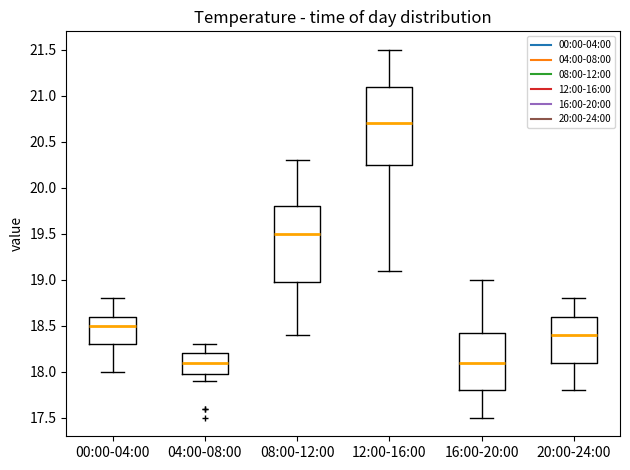

Reading left to right, read every box against the y-axis: the position of its median line, the range the box covers, and the ends of its whiskers. The values are not printed on the chart, so give them approximately, as read against the axis.

00:00-04:00: median 18.50, box 18.30 to 18.60, whiskers 18.00 to 18.80
04:00-08:00: median 18.10, box 18.00 to 18.20, whiskers 17.90 to 18.30
08:00-12:00: median 19.50, box 19.00 to 19.80, whiskers 18.40 to 20.30
12:00-16:00: median 20.70, box 20.25 to 21.10, whiskers 19.10 to 21.50
16:00-20:00: median 18.10, box 17.80 to 18.45, whiskers 17.50 to 19.00
20:00-24:00: median 18.40, box 18.10 to 18.60, whiskers 17.80 to 18.80